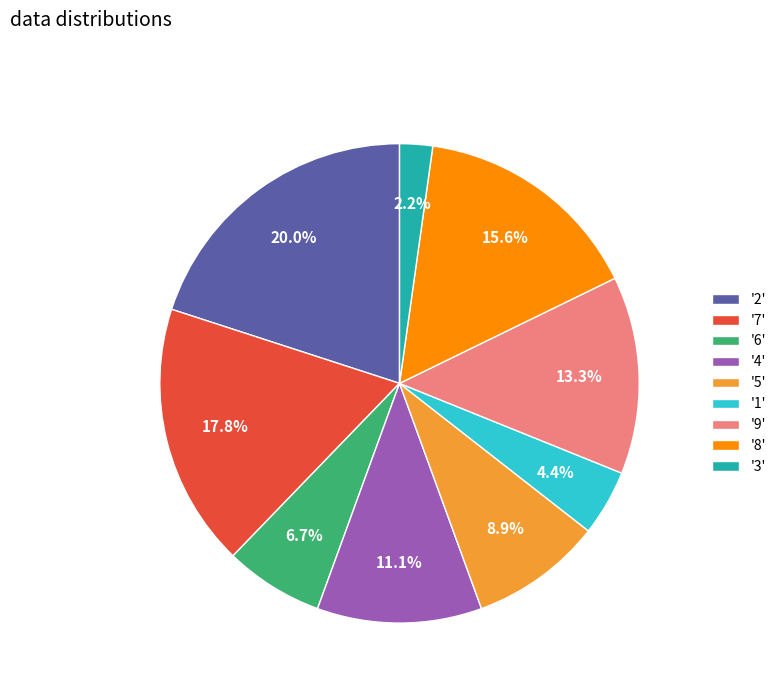

What percentage is NOT represented by '7'?

82.2%